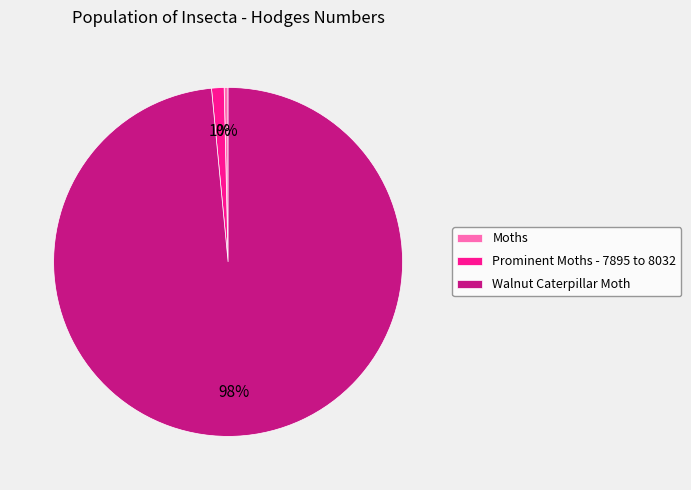

To the nearest percent, what is the difference between the Moths and Prominent Moths - 7895 to 8032 slice percentages?

1%